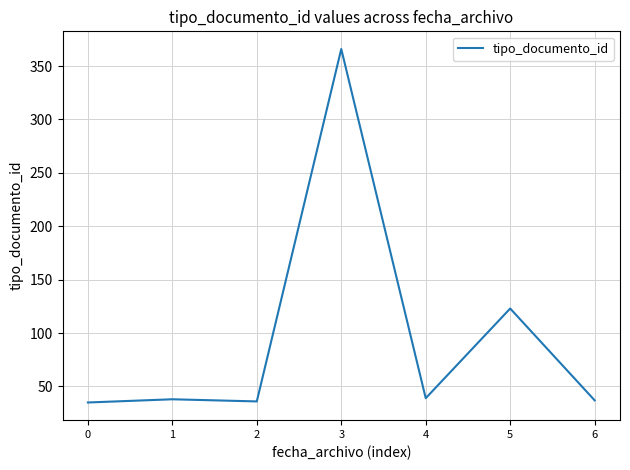

What is the change in value from 5 to 6?

-86